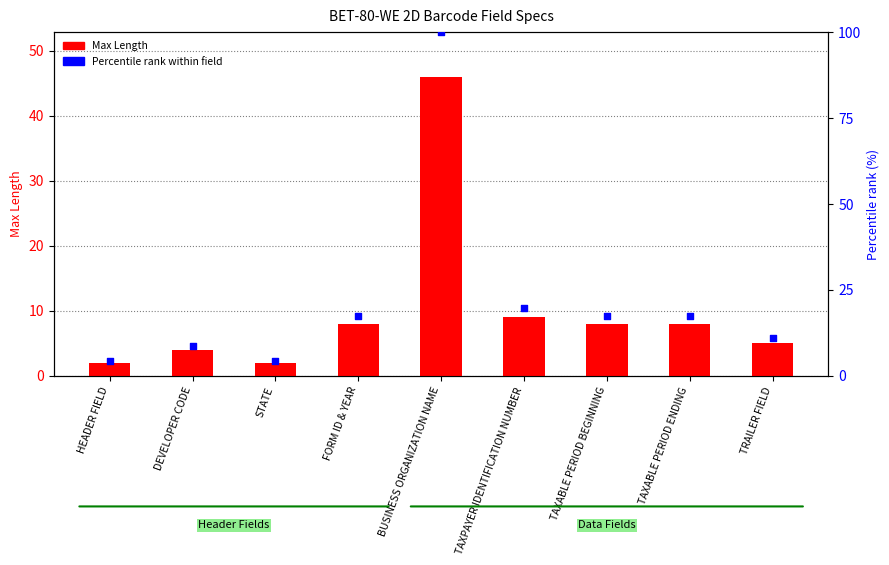

At which category is the sum across all series the highest?

BUSINESS ORGANIZATION NAME